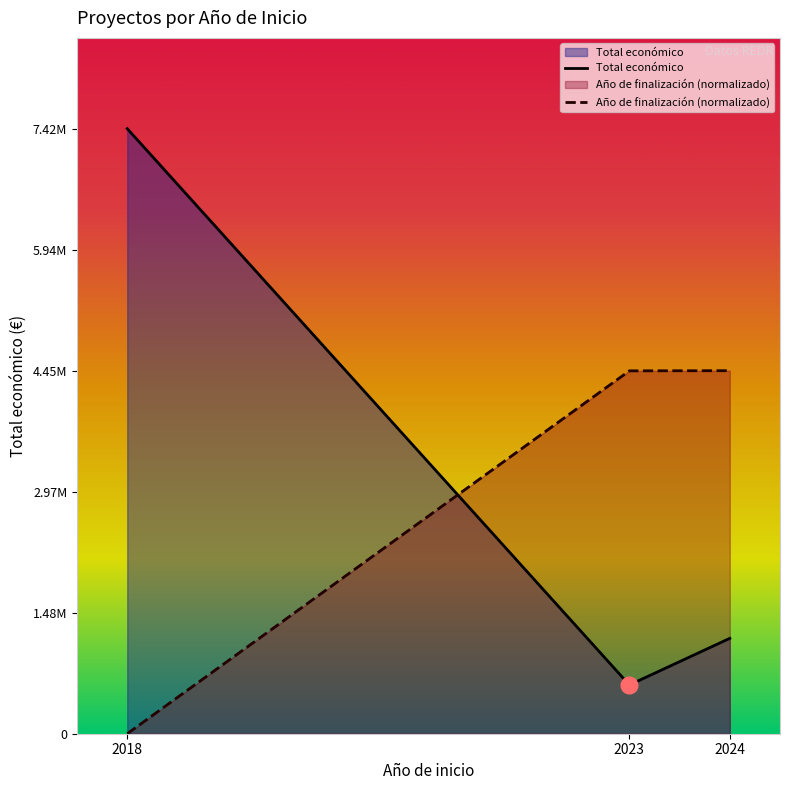

Reading left to right, list all the values displayed in this chart.

Total económico: 2018=7429975.0	2023=598909.0	2024=1171176.0
Año de finalización (normalizado): 2018=0.0	2023=4455785.7	2024=4457985.0